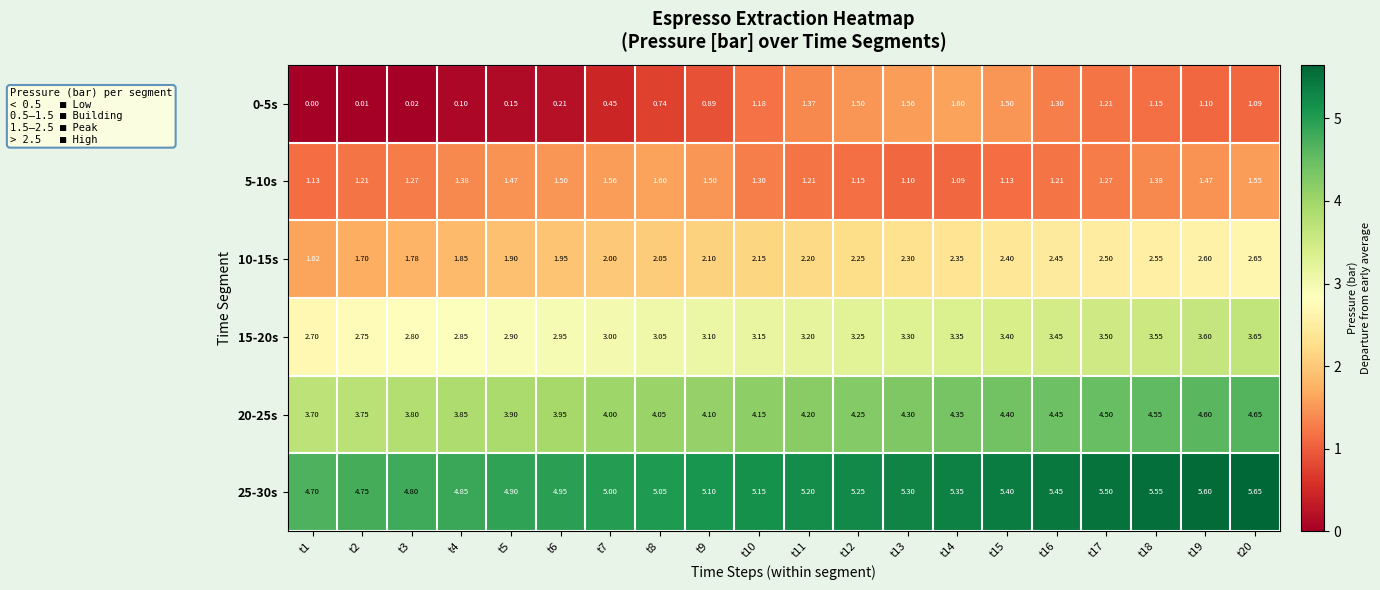

Is the value of 20-25s at t18 greater than the value of 25-30s at t11?

No